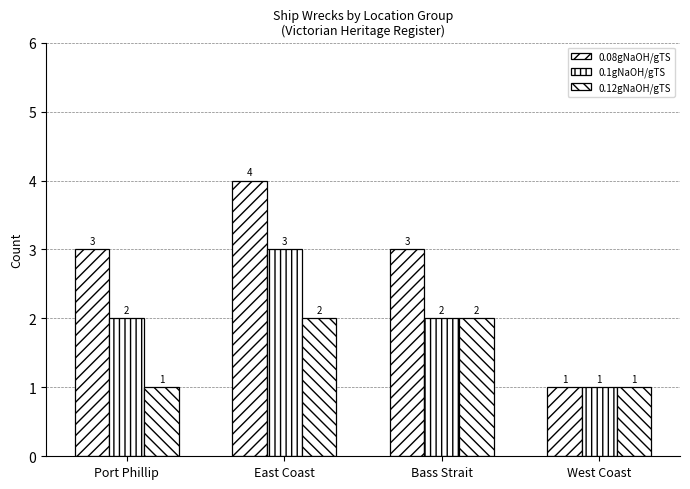

How many series are shown in this chart?

3